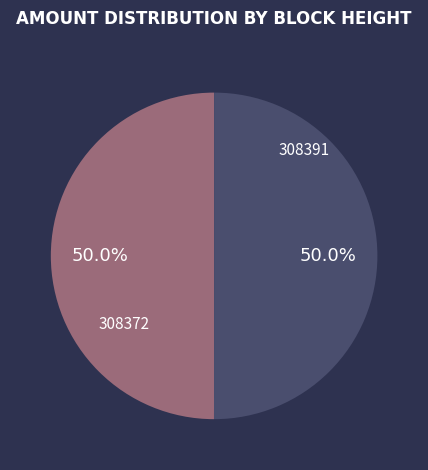

To the nearest percent, what portion does 308391 represent?

50%